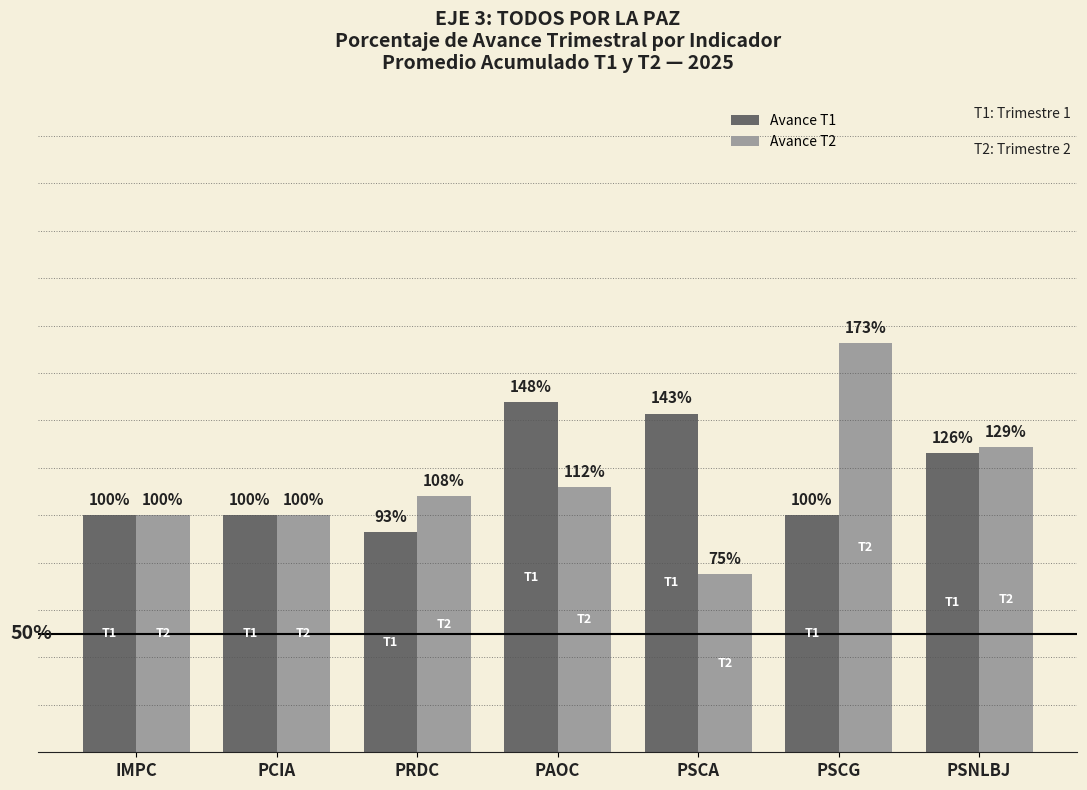

Which series has the widest spread of values?

Avance T2